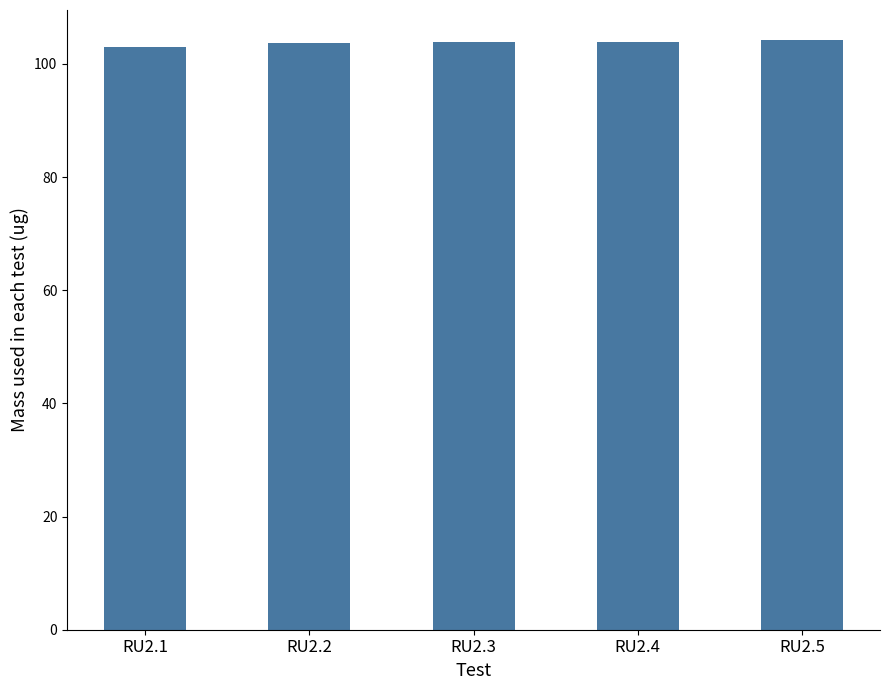

Is it true that the value at RU2.3 is 167.9?

False